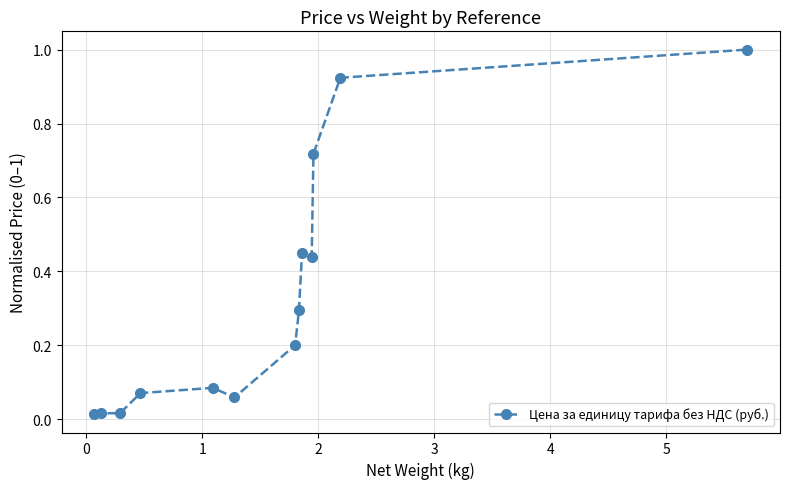

What is the sum of all values?

4.3